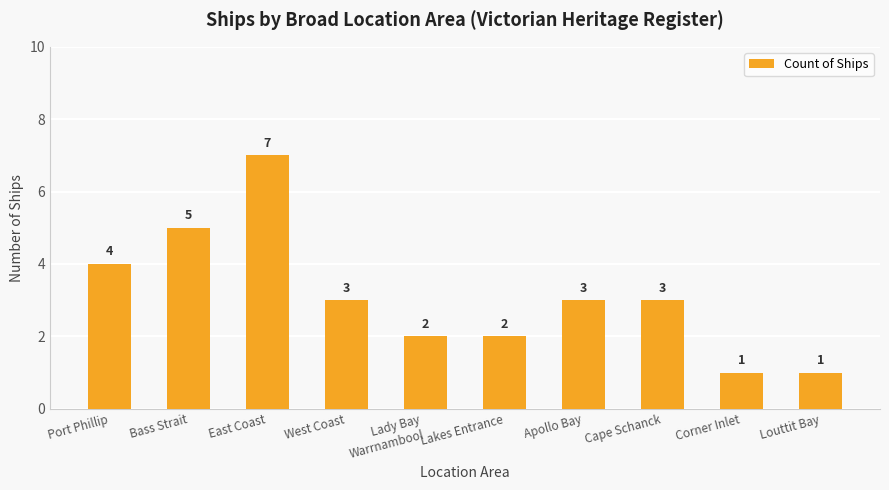

True or false: the data shows 3 at Bass Strait.

False